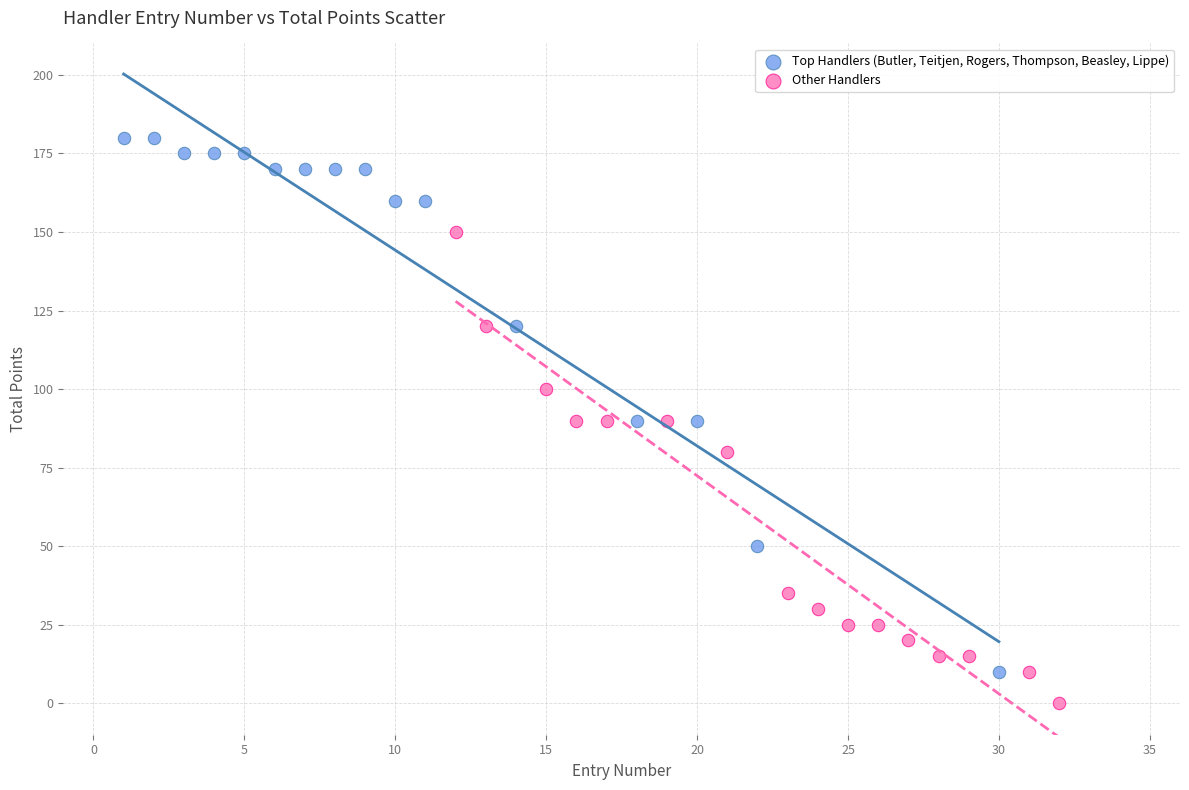

Which series reaches the maximum Y coordinate?

Top Handlers (Butler, Teitjen, Rogers, Thompson, Beasley, Lippe)